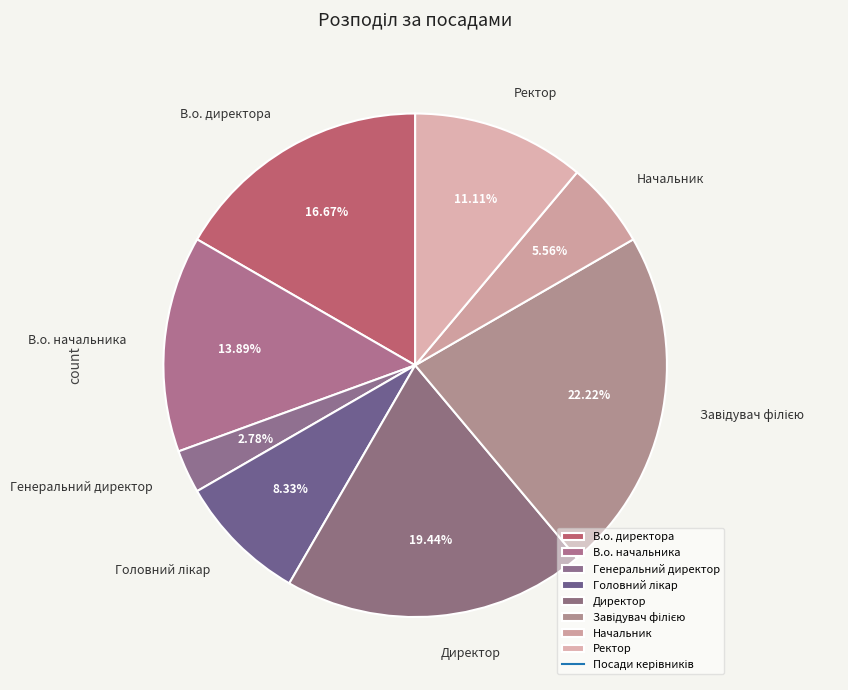

The Начальник slice represents 6% of the pie. True or false?

True